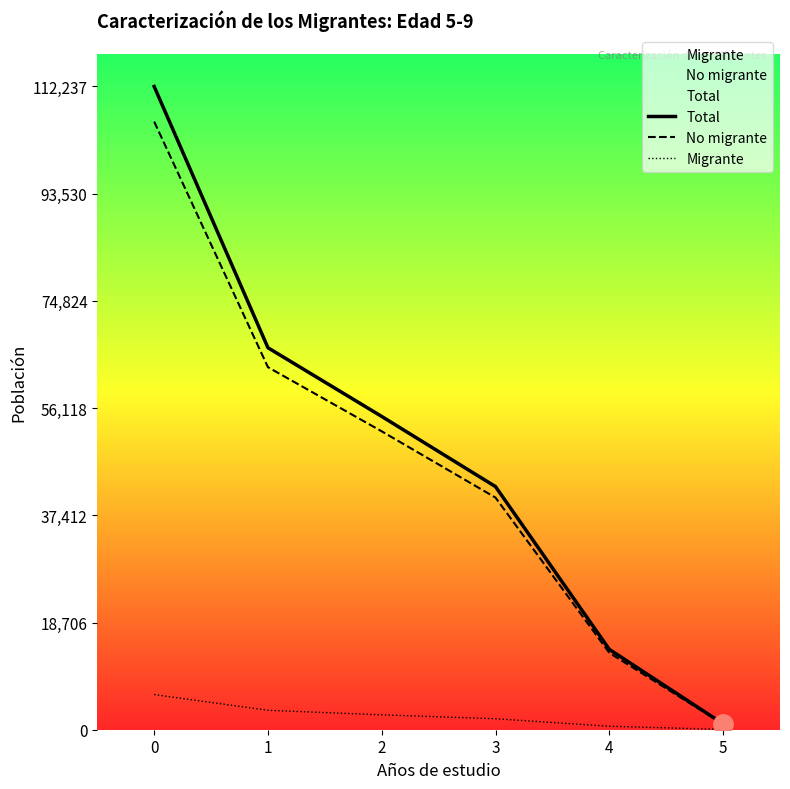

True or false: Total and Migrante intersect in this chart.

False